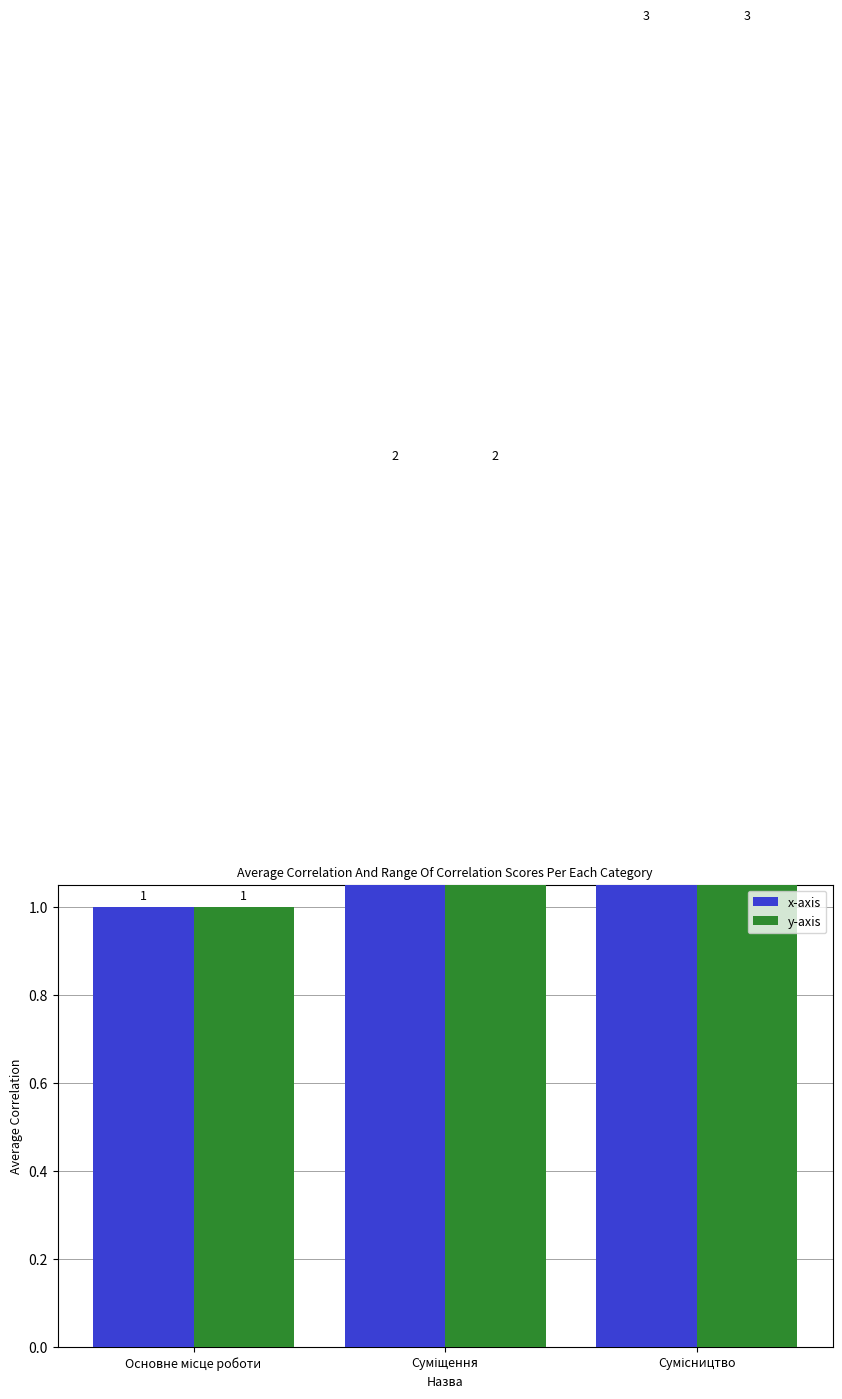

List the series in order of their peak value, highest first.

x-axis, y-axis